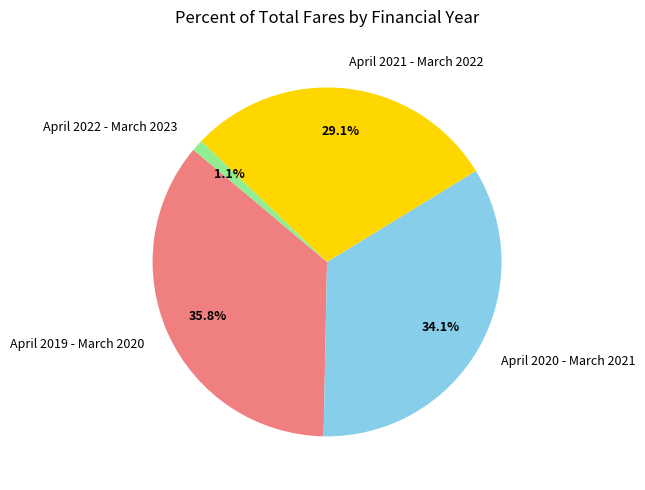

Is the sum of April 2019 - March 2020 and April 2020 - March 2021 greater than half?

Yes